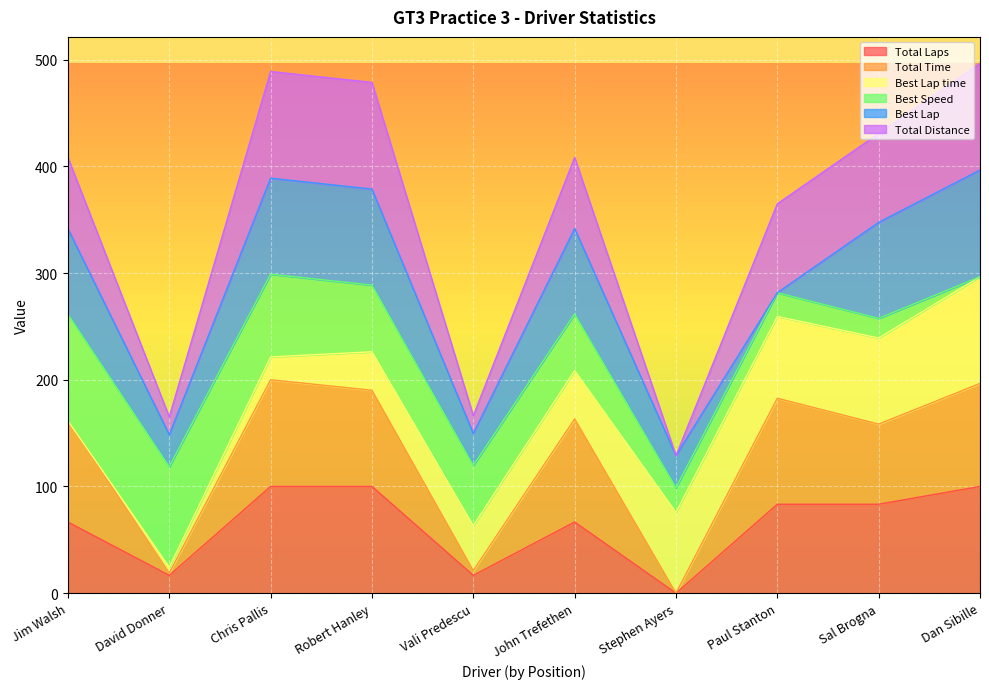

Count the number of categories in the chart.

10